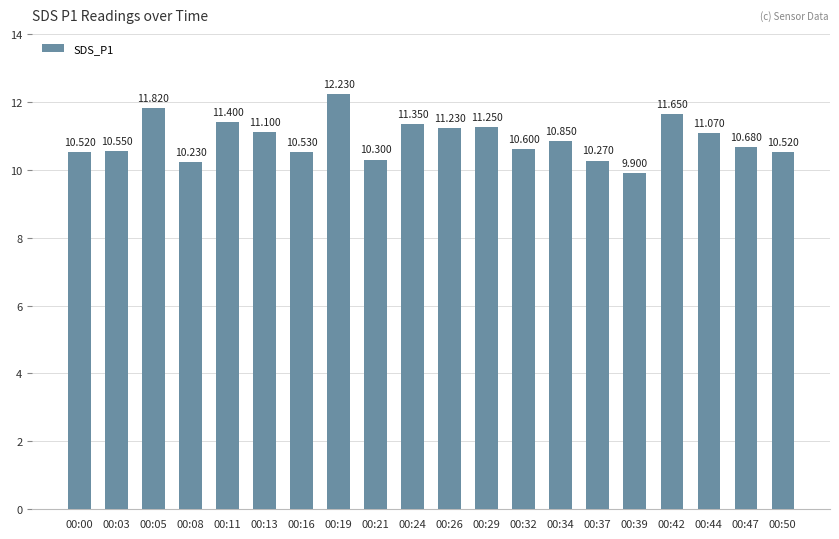

What is the smallest value displayed?

9.9